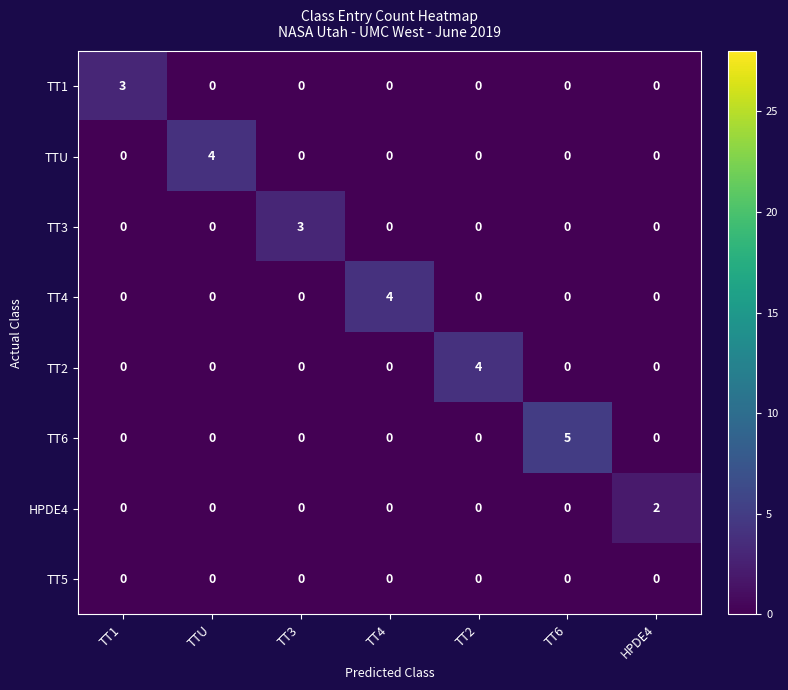

Which series has the largest total across all categories?

TT6